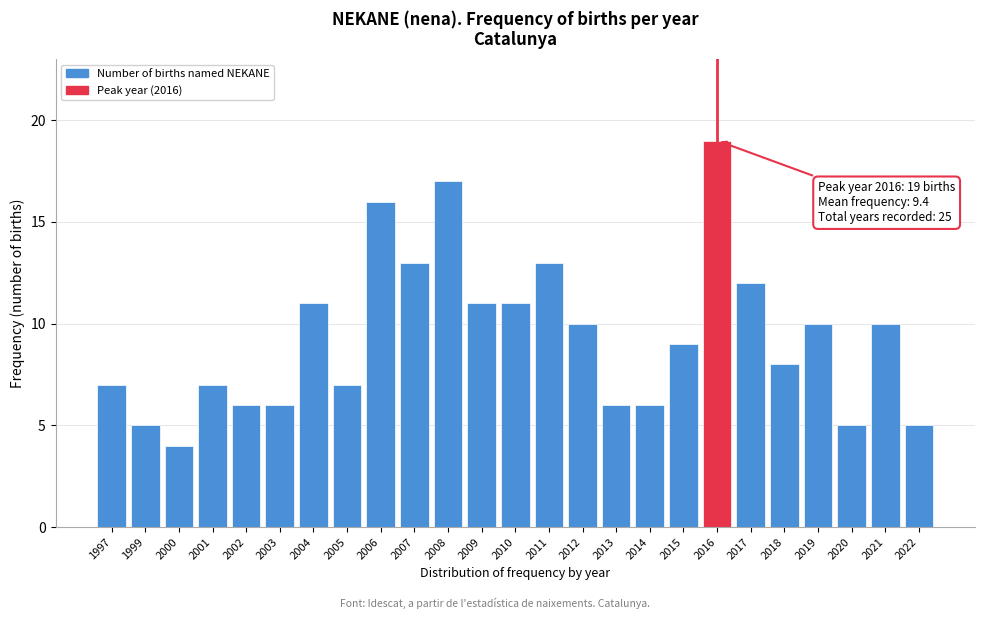

Reading left to right, transcribe all the data shown in this chart.

7	5	4	7	6	6	11	7	16	13	17	11	11	13	10	6	6	9	19	12	8	10	5	10	5